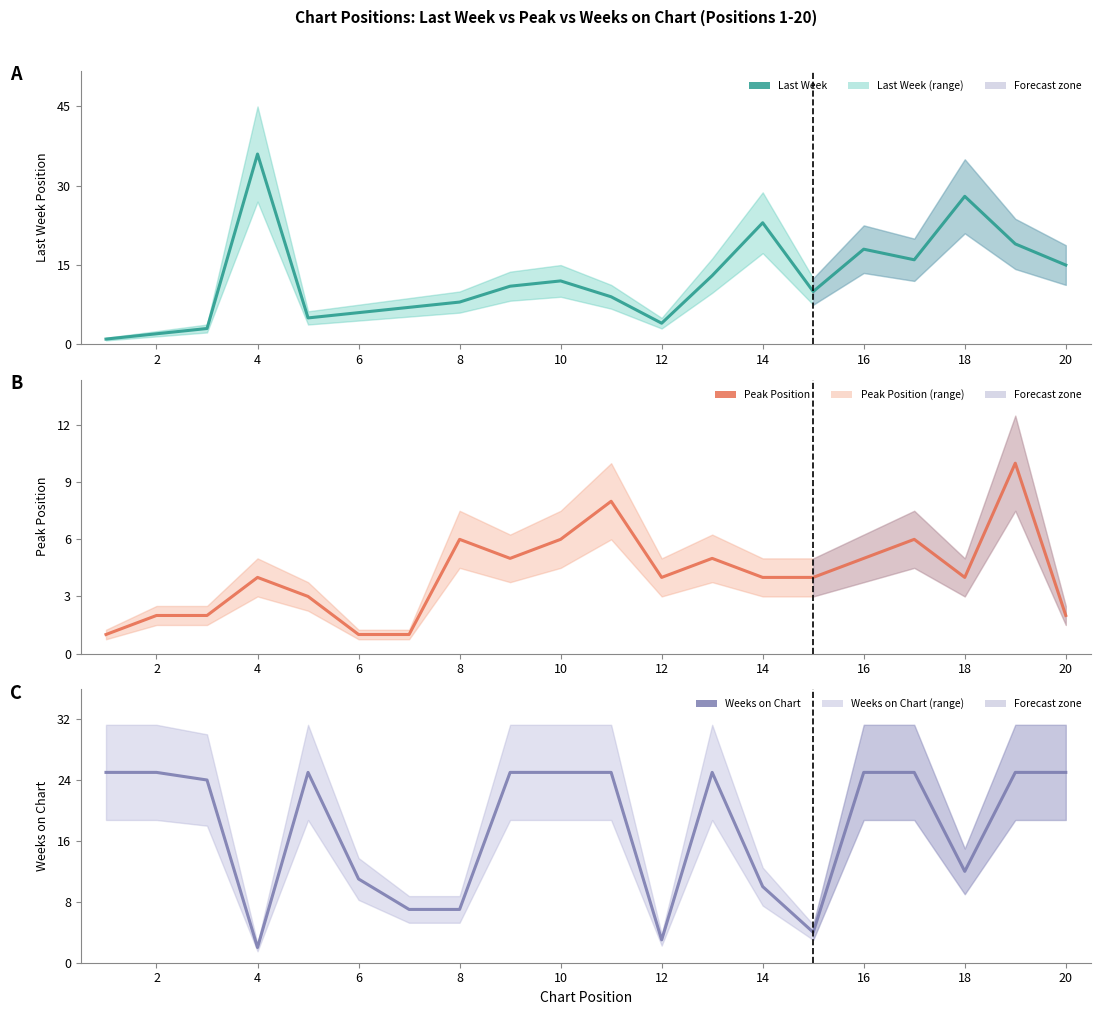

The Peak Position series shows 4 at 14. True or false?

True